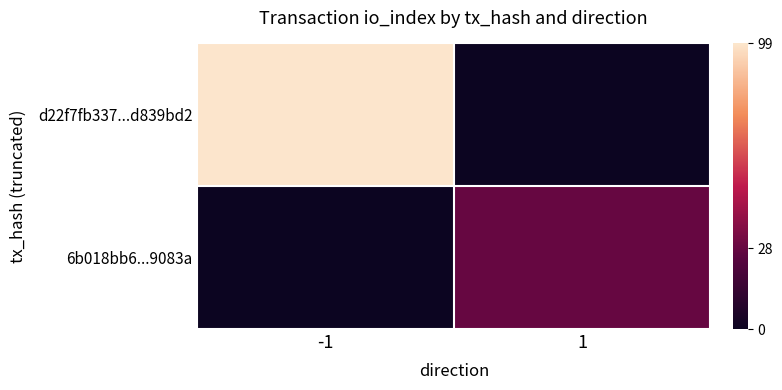

Reading left to right, what are all the values shown in this chart?

d22f7fb337...d839bd2: -1=99	1=0
6b018bb6...9083a: -1=0	1=28